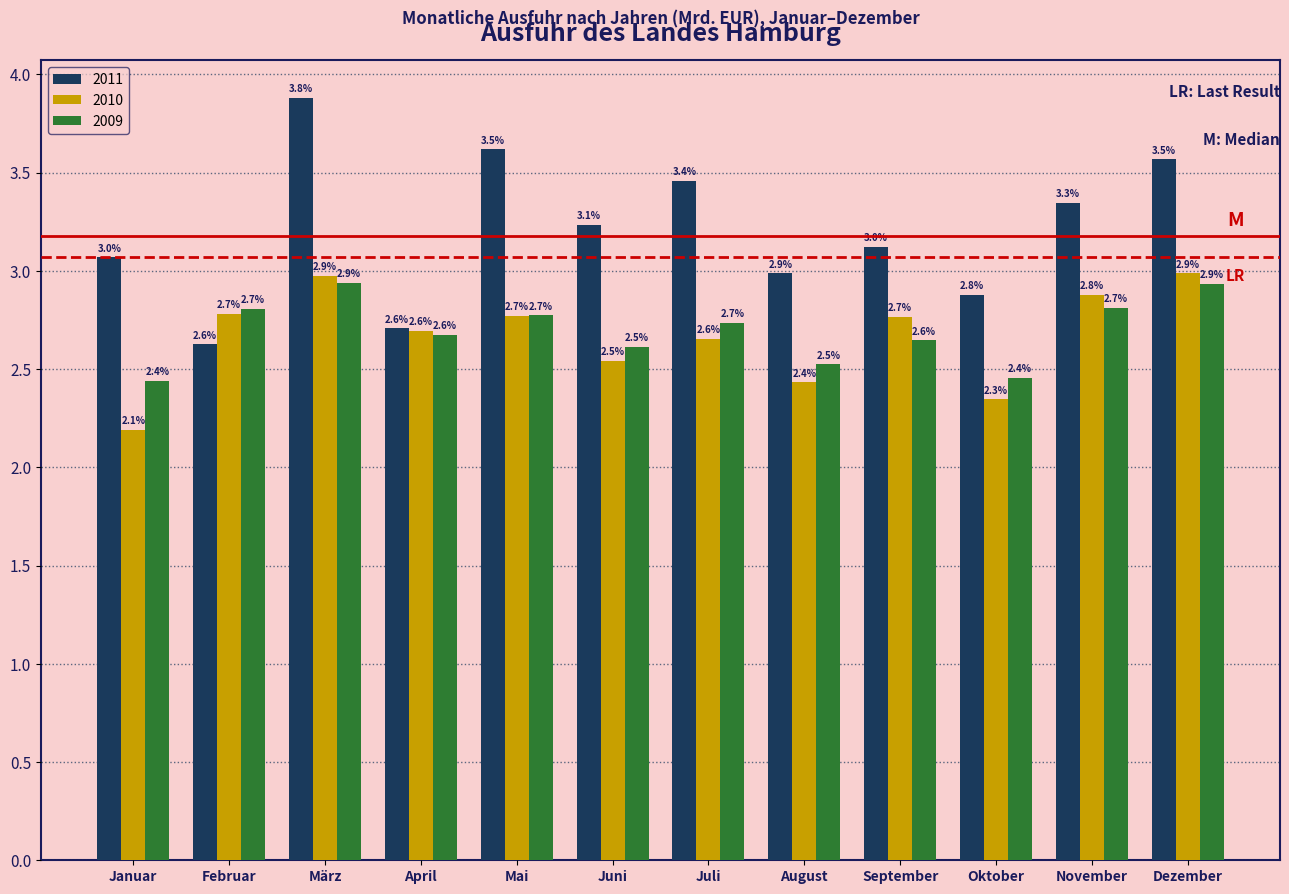

What is the difference between the highest and lowest values at Mai?

0.8